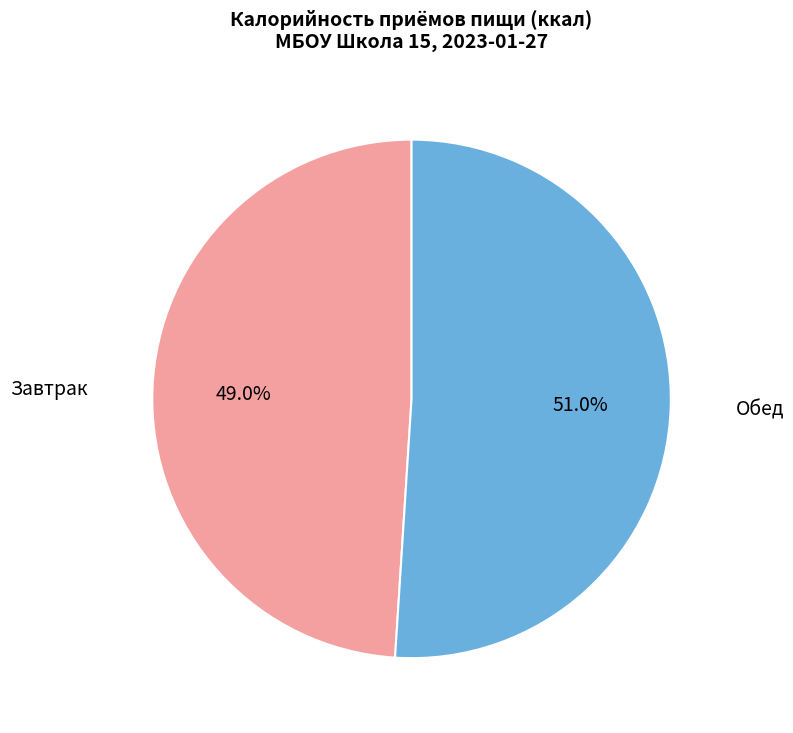

To the nearest percent, what is the difference between the largest and smallest slice percentages?

2%